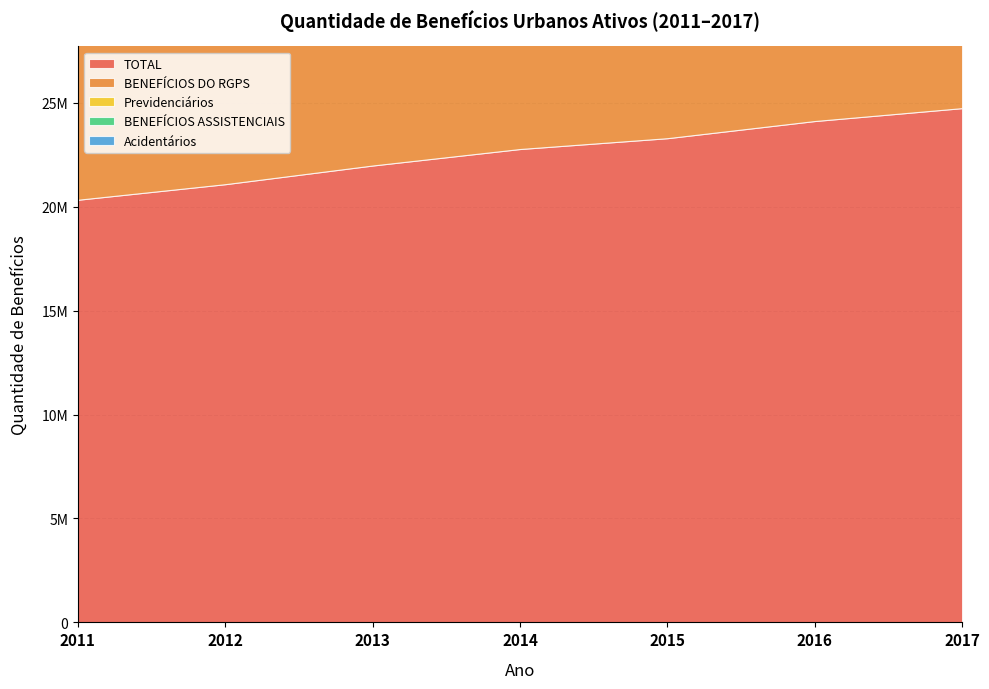

Reading left to right, what are all the values shown in this chart?

TOTAL: 20333324	21082324	21980637	22774297	23295036	24120417	24741383
BENEFÍCIOS DO RGPS: 16571624	17158417	17873914	18518519	18937254	19612355	20111677
Previdenciários: 15786414	16370813	17069525	17706670	18136061	18823423	19347242
BENEFÍCIOS ASSISTENCIAIS: 3750033	3912069	4095090	4244544	4346952	4497774	4619945
Acidentários: 785210	787604	804389	811849	801193	788932	764435